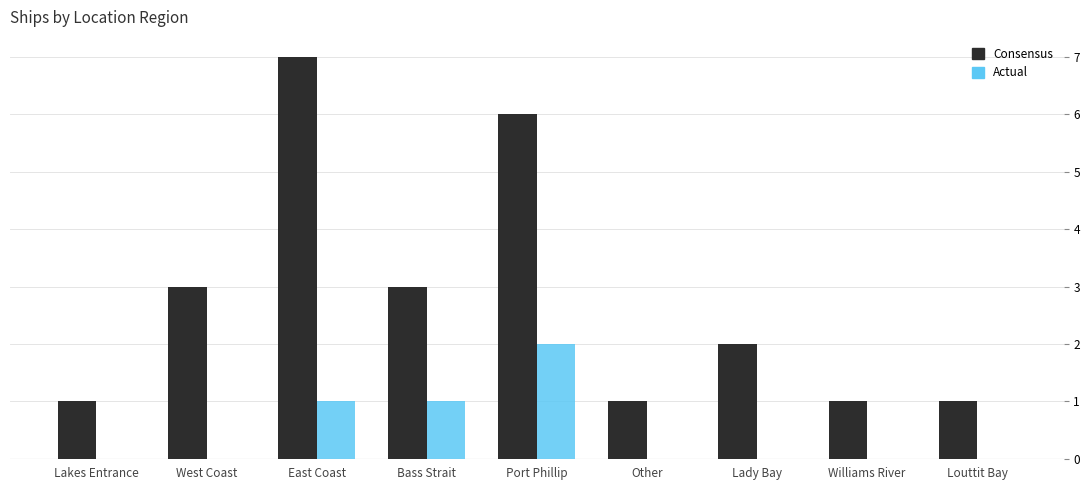

Which category has the highest value in the Actual series?

Port Phillip